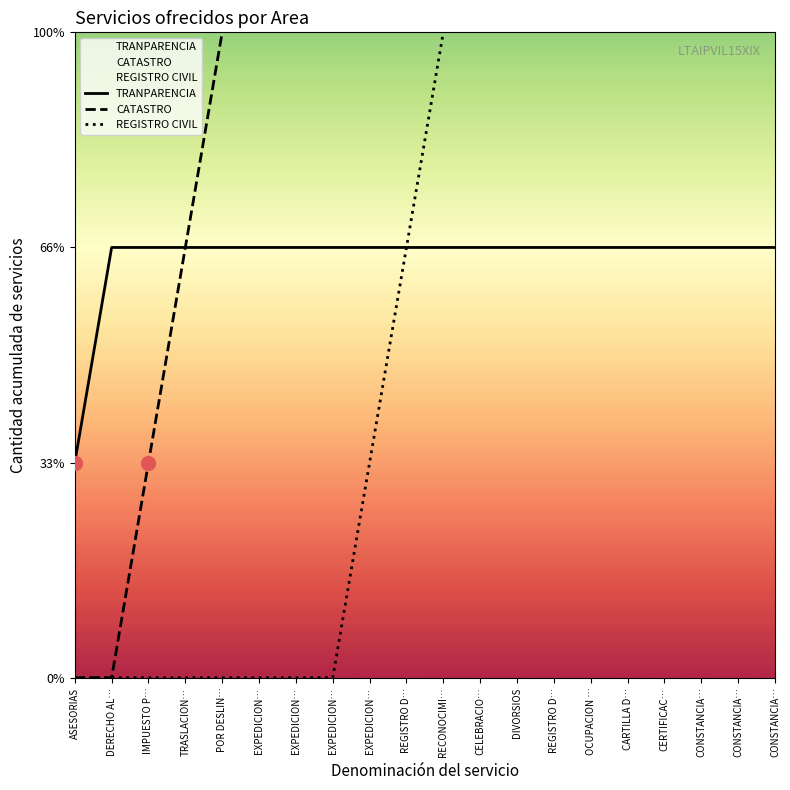

What is the sum of the CATASTRO values at OCUPACION … and EXPEDICION…?

11